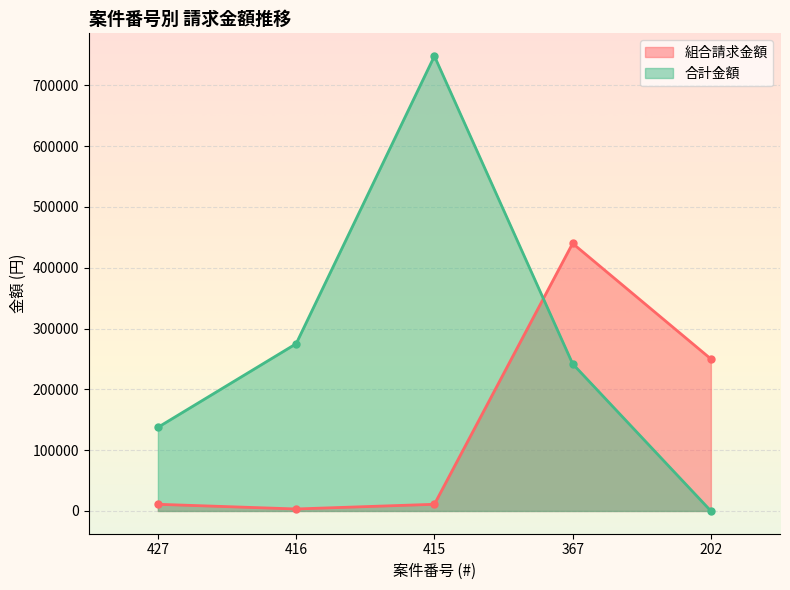

How many data points in 組合請求金額 are above 11000?

2